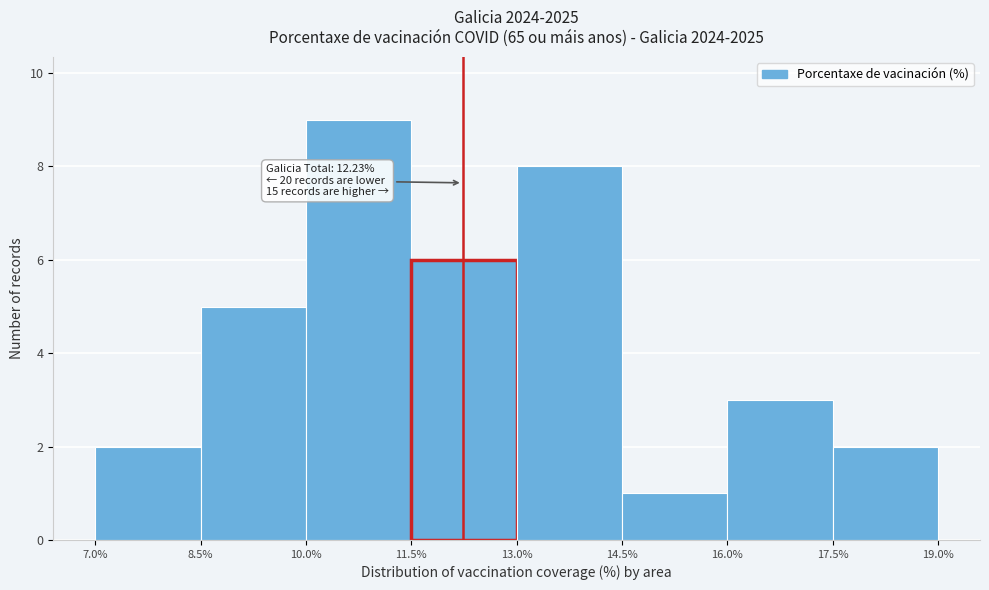

Over which range of the x-axis is the bar tallest?

10.0% to 11.5%